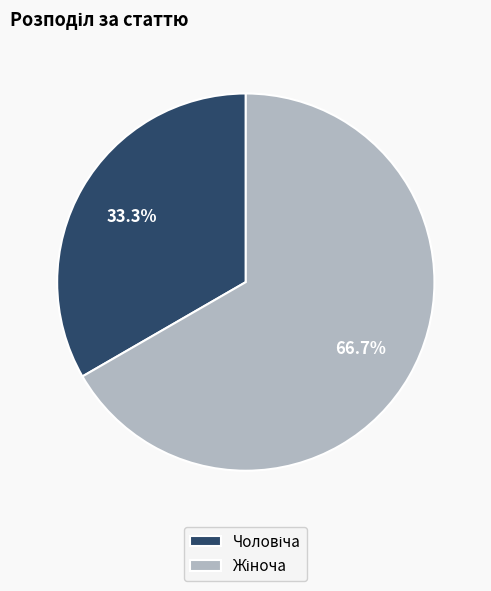

What is the ratio of the value at Жіноча to the value at Чоловіча?

2.0